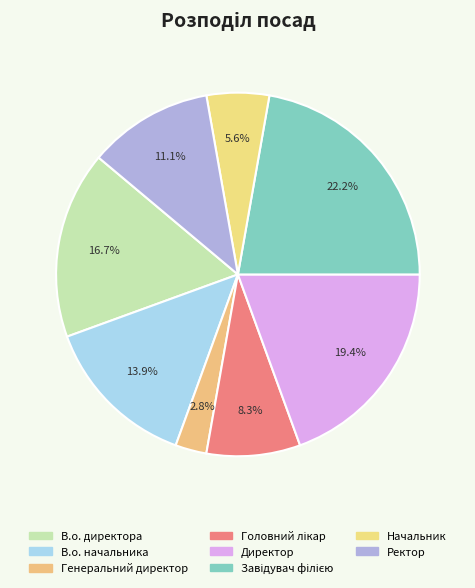

Between В.о. начальника and Завідувач філією, which is larger?

Завідувач філією